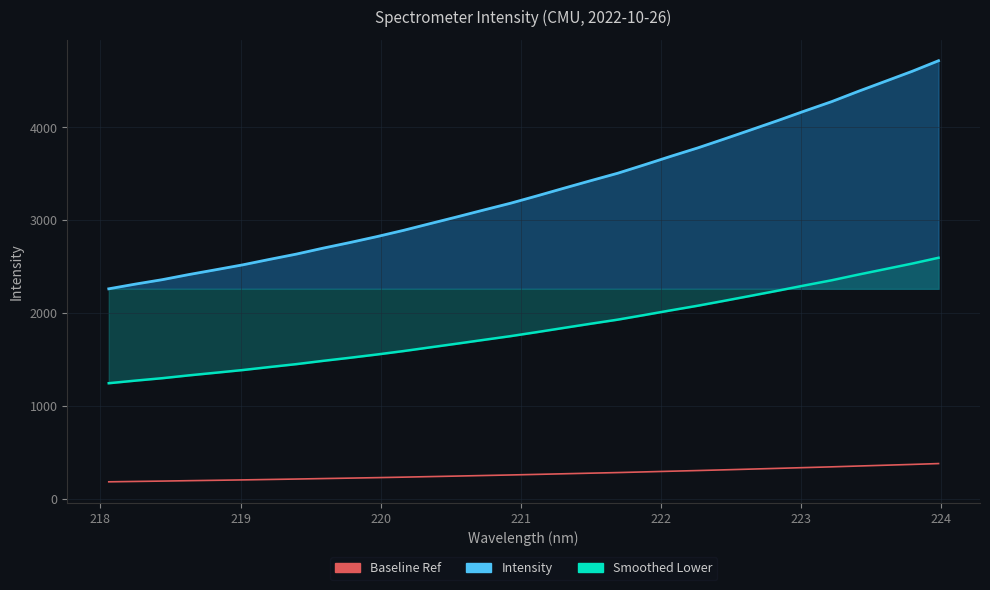

How many values in the Intensity series exceed 3262?

16